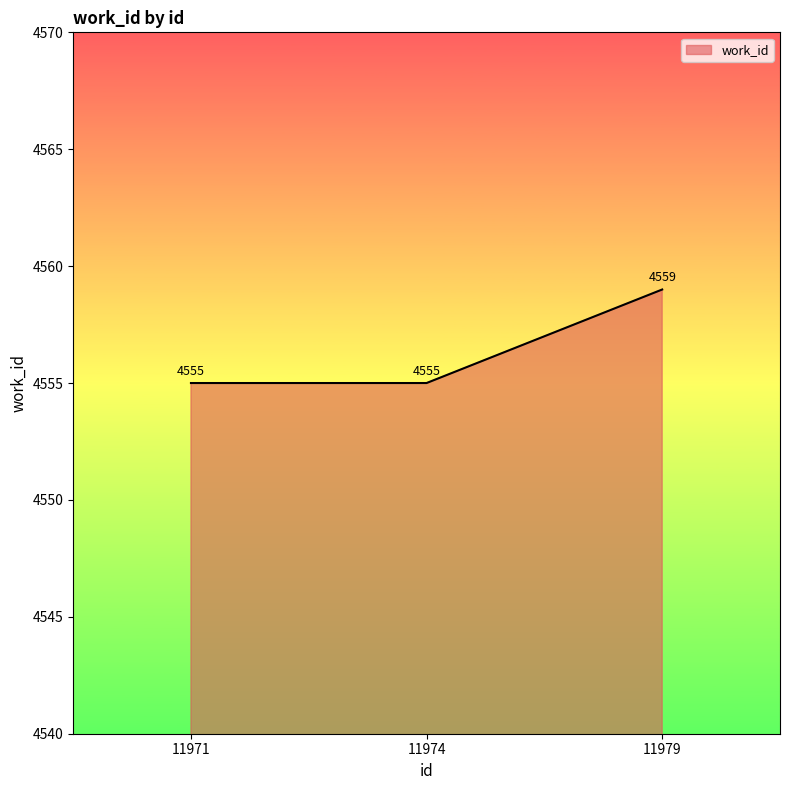

What is the difference between the maximum and minimum values?

4